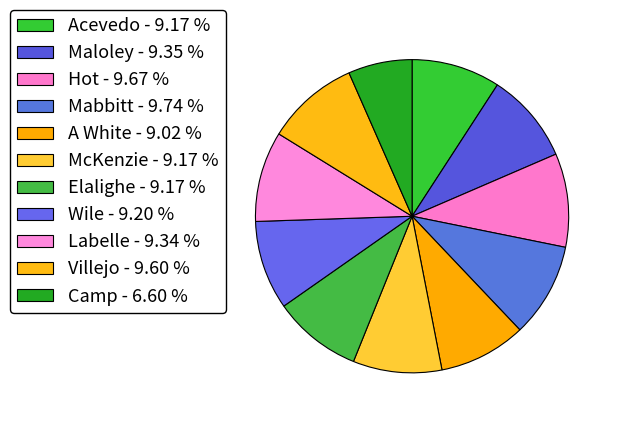

The Wile slice represents 1% of the pie. True or false?

False